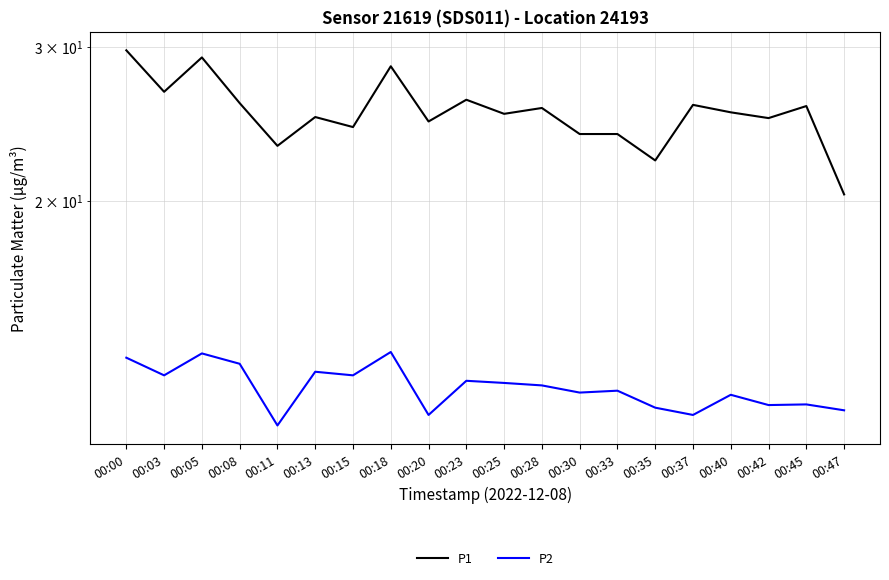

Does the chart have visible grid lines?

Yes